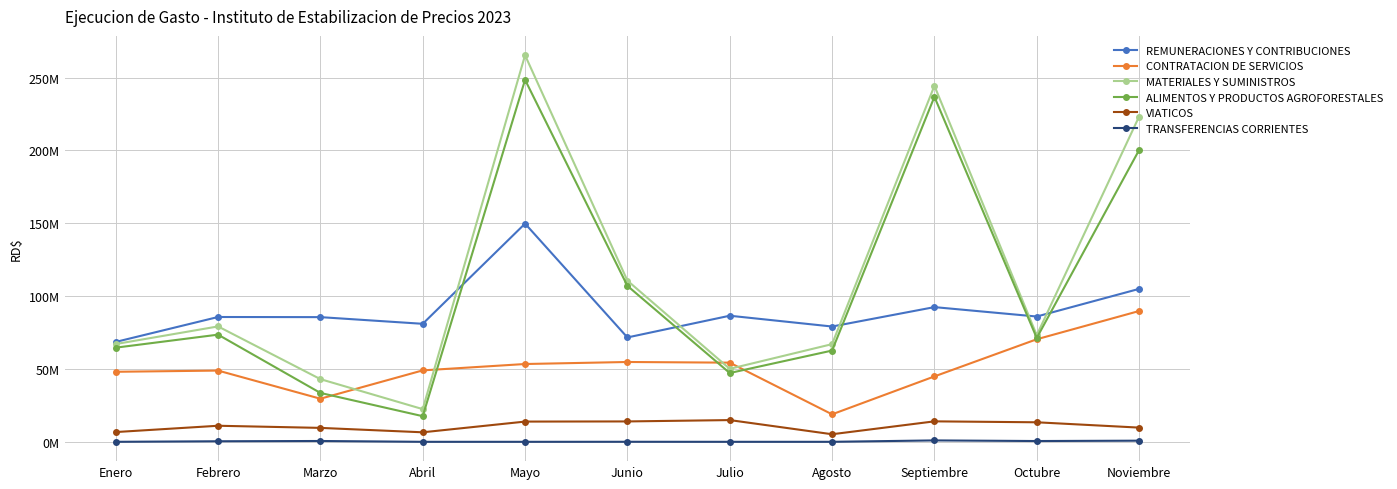

Rank the categories by VIATICOS value from highest to lowest.

Julio, Septiembre, Junio, Mayo, Octubre, Febrero, Noviembre, Marzo, Enero, Abril, Agosto